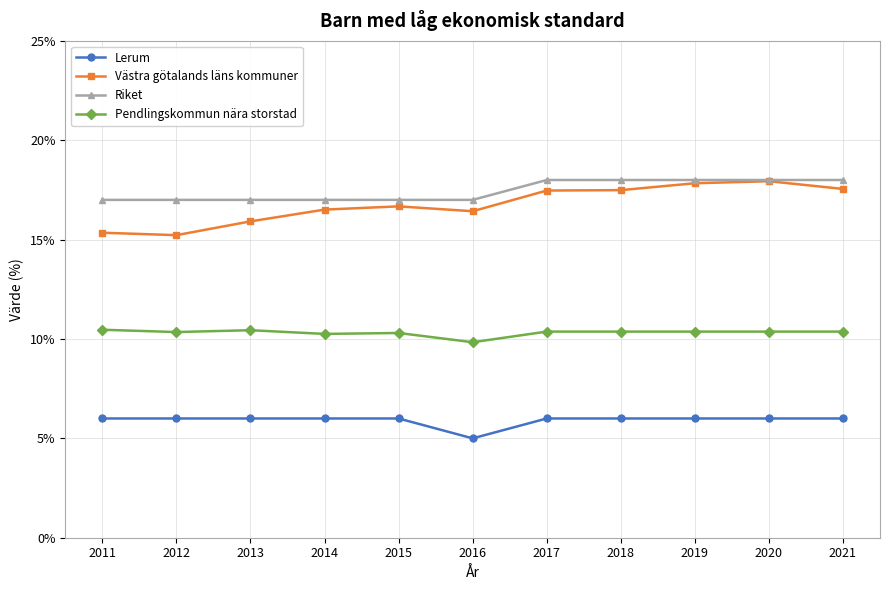

The value of Pendlingskommun nära storstad at 2014 is 4.6. True or false?

False